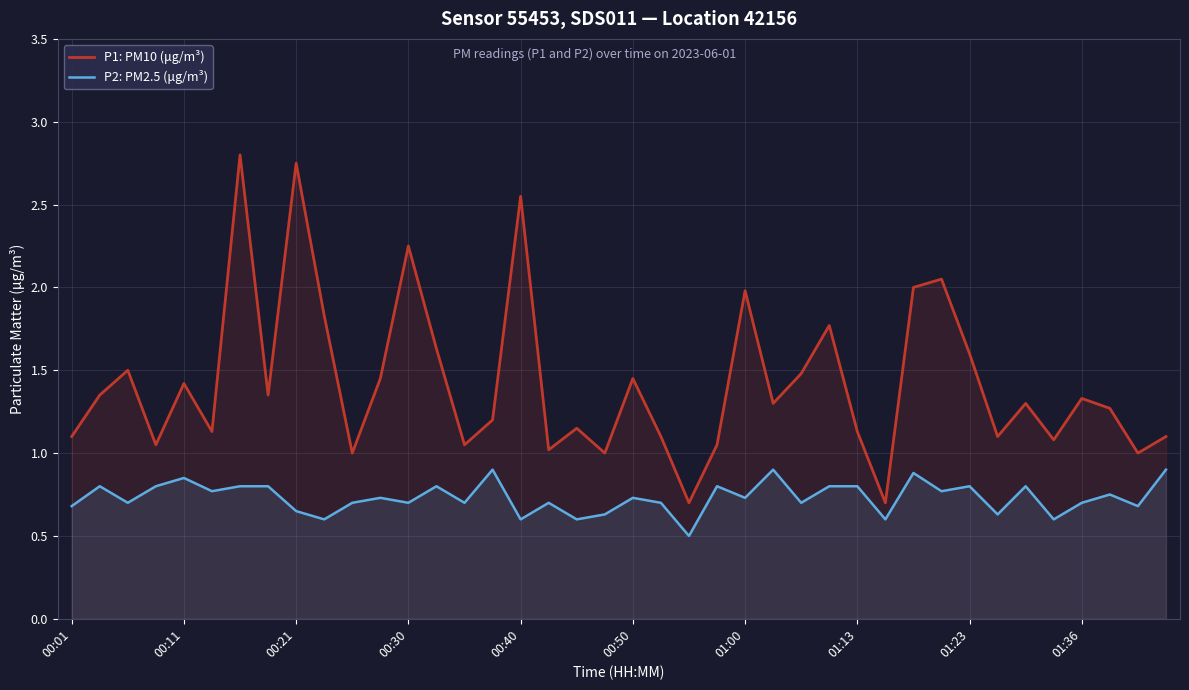

What is the value of the P2: PM2.5 (μg/m³) point at the 28th from the left?

0.8